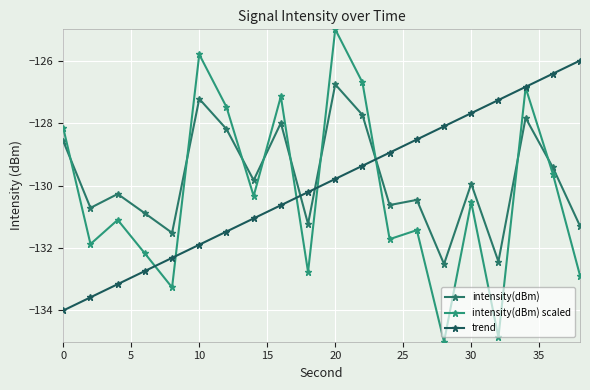

How many lines are shown in the chart?

3